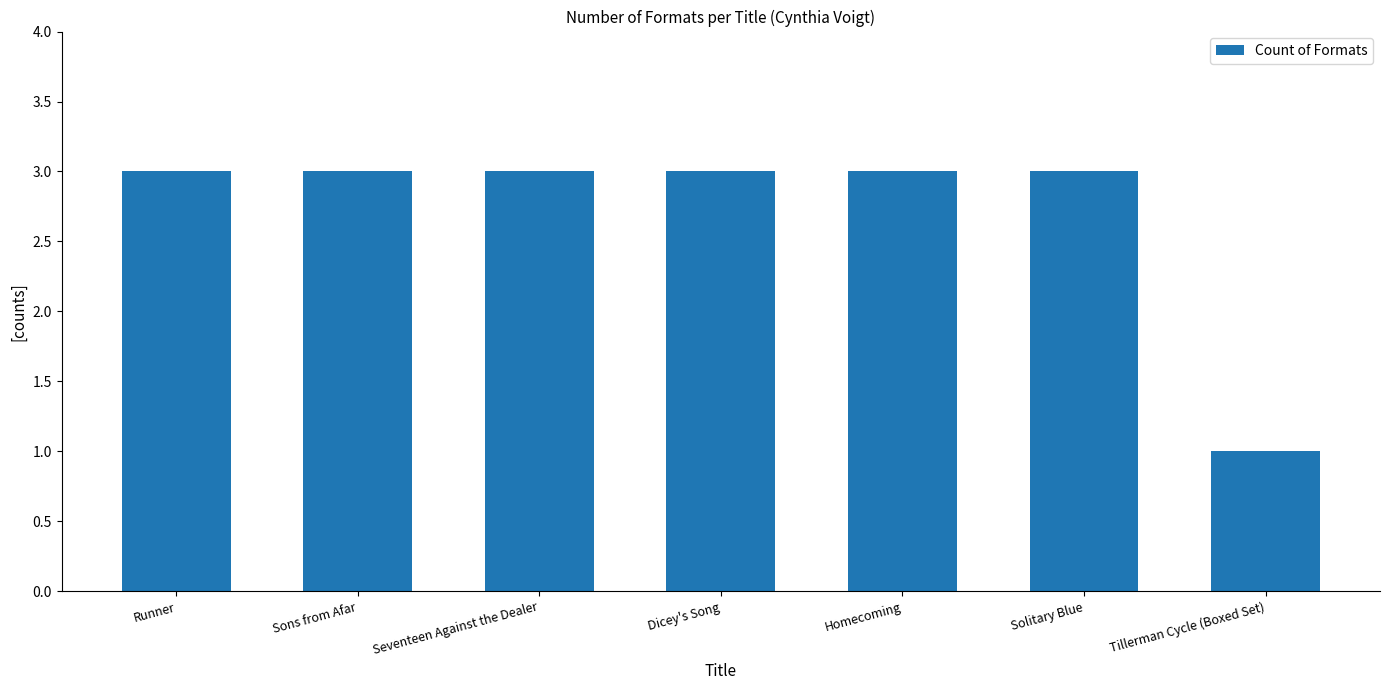

Are the bars horizontal?

No